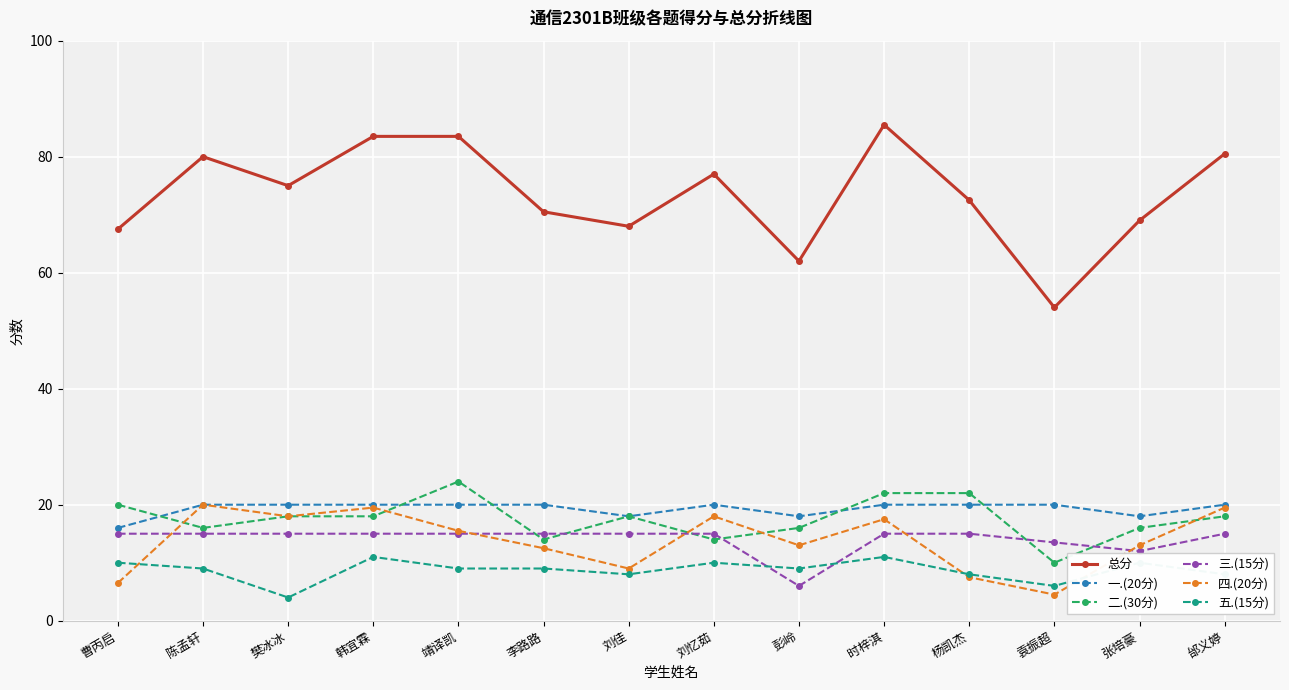

What is the minimum value shown in the chart?

4.0